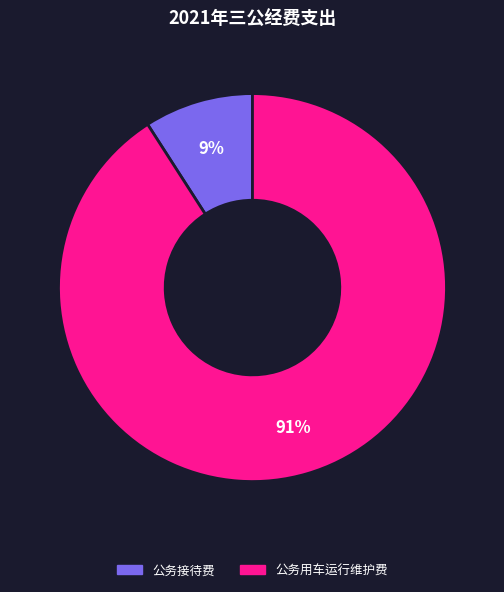

Is there any slice that represents more than half of the pie?

Yes